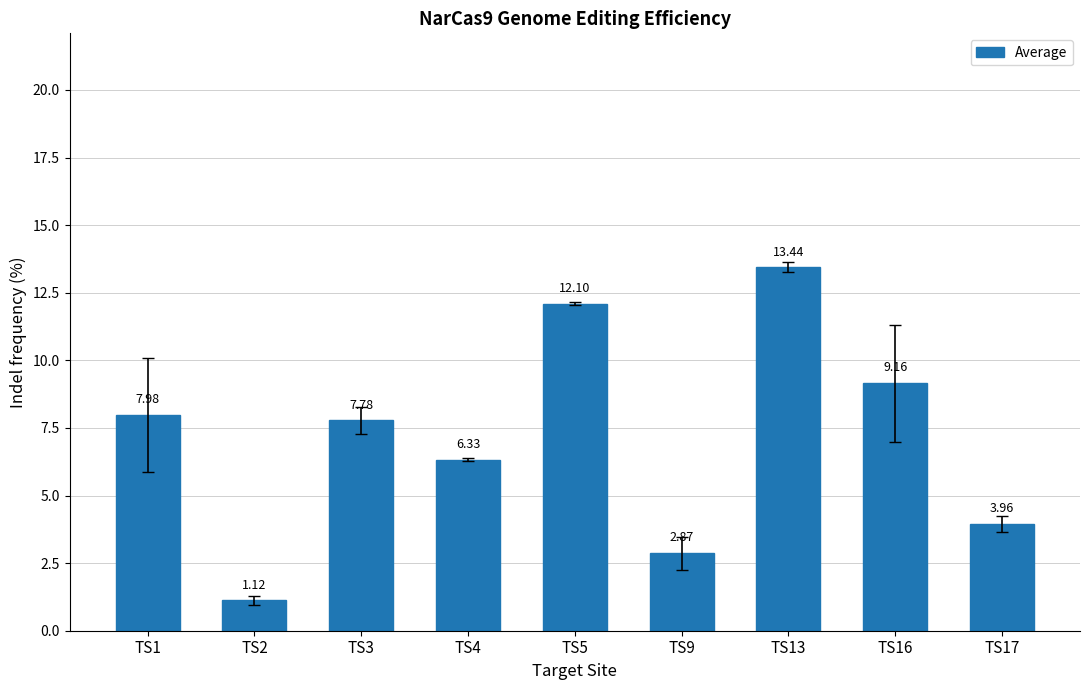

Which category has the lowest value across all series?

TS2